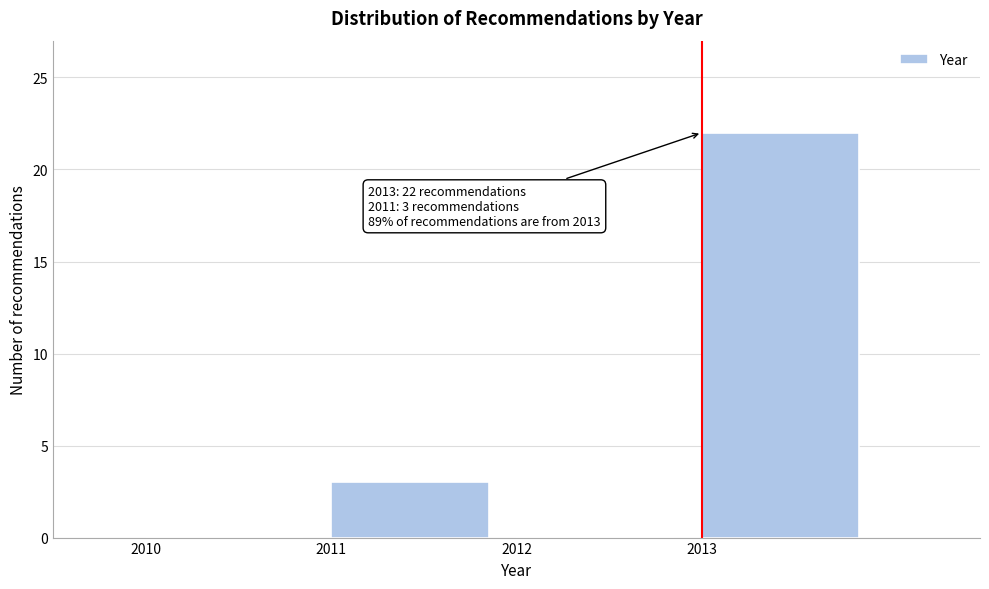

Over which range of the x-axis is the bar tallest?

2013 to 2014